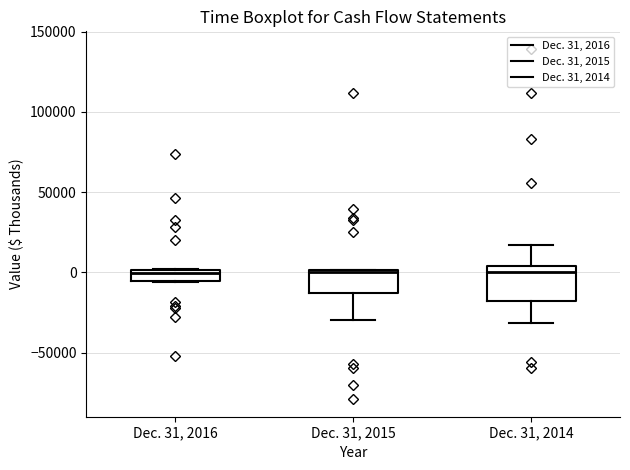

Comparing the boxes themselves (not the whiskers), which one is the tallest?

Dec. 31, 2014